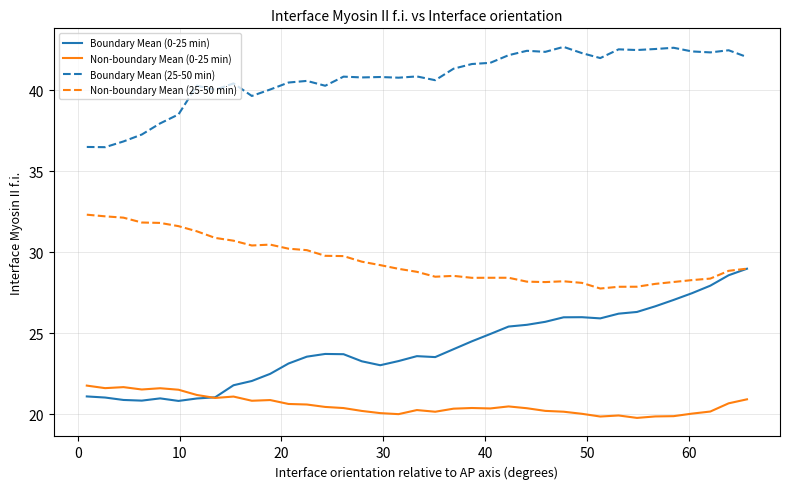

What are all the series names shown in the legend?

Boundary Mean (0-25 min), Non-boundary Mean (0-25 min), Boundary Mean (25-50 min), Non-boundary Mean (25-50 min)